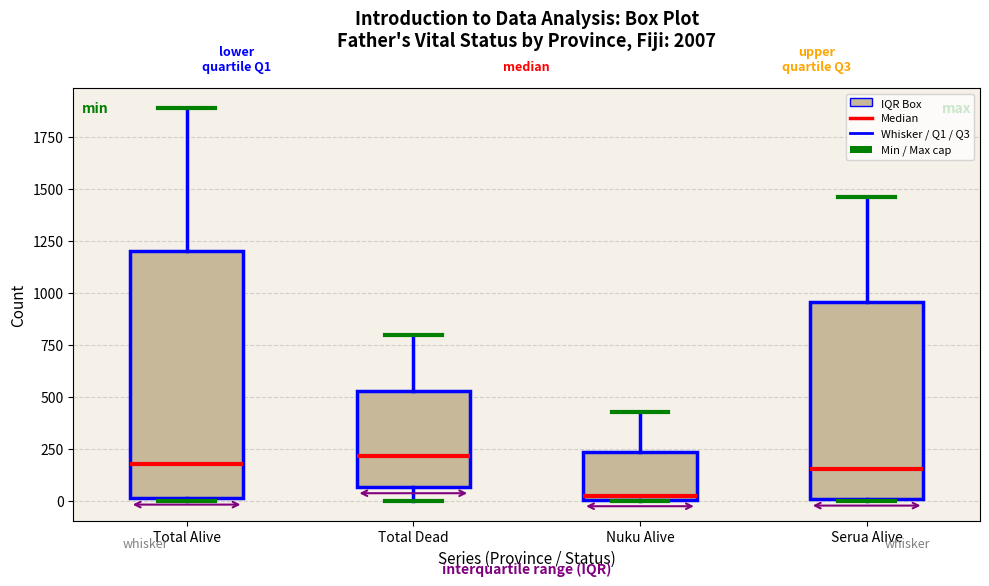

Which box has the lowest median line?

Nuku Alive